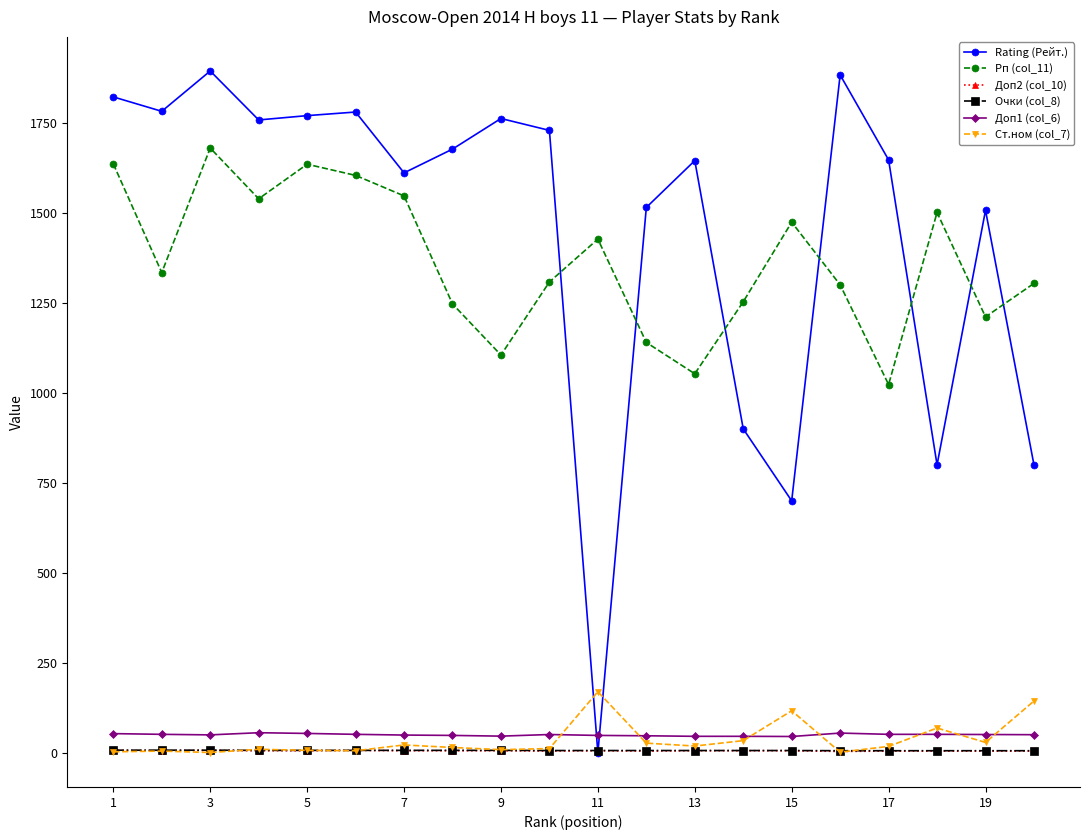

What is the greatest value displayed?

1894.0